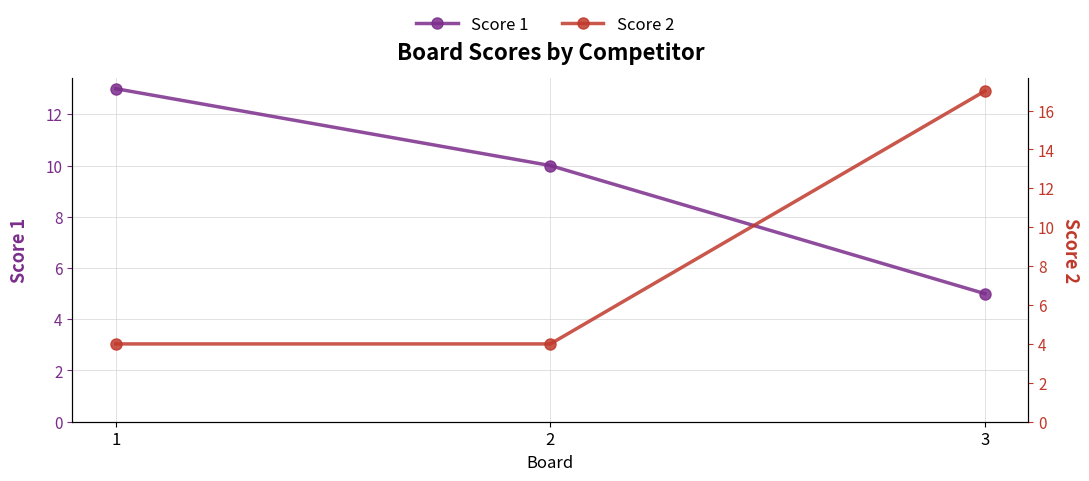

What is the spread (max minus min) of values at 1?

9